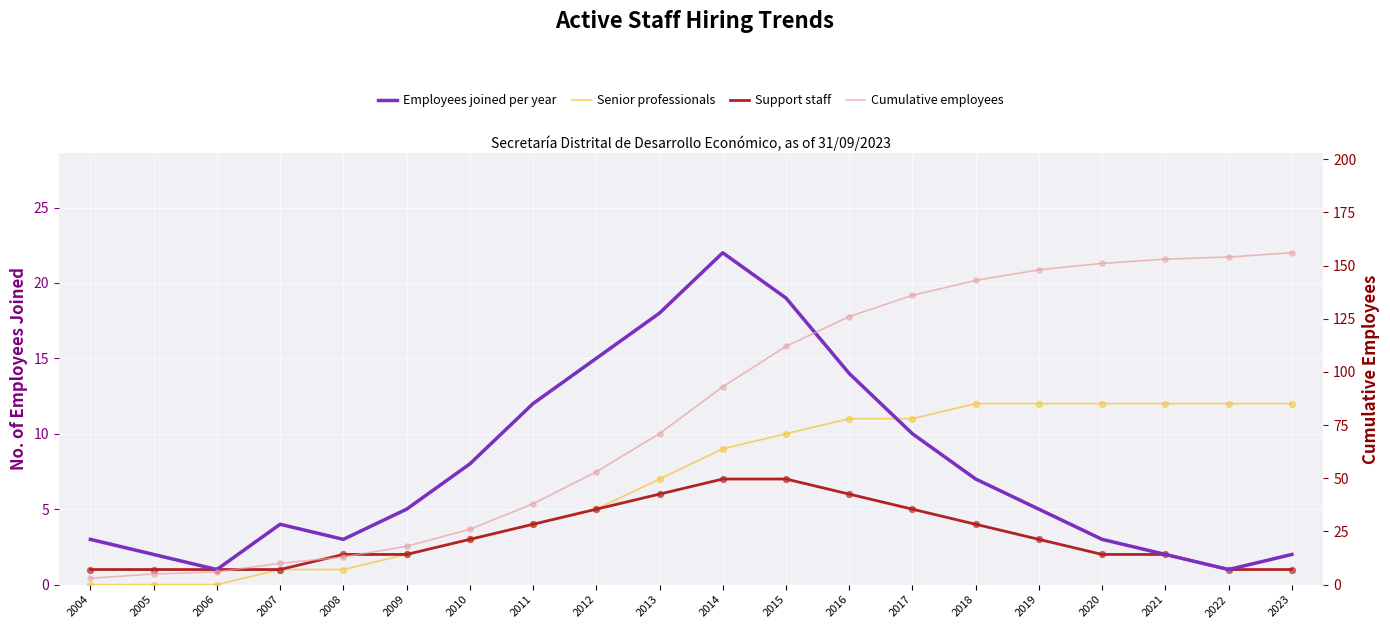

Which series has the largest total across all categories?

Cumulative employees